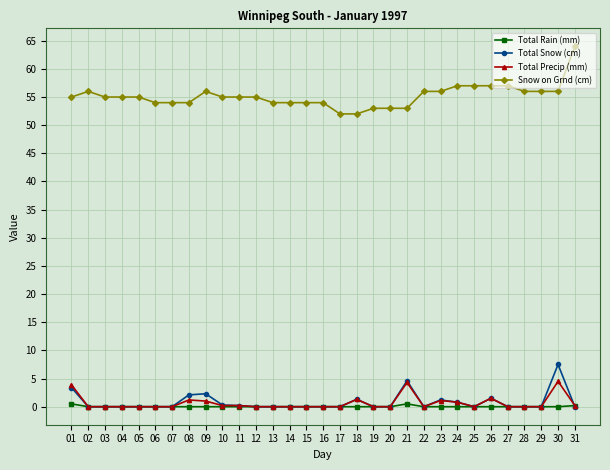

What are all the series names shown in the legend?

Total Rain (mm), Total Snow (cm), Total Precip (mm), Snow on Grnd (cm)